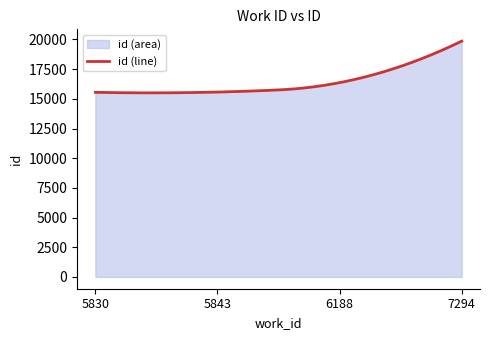

What is the maximum value shown in the chart?

19863.0